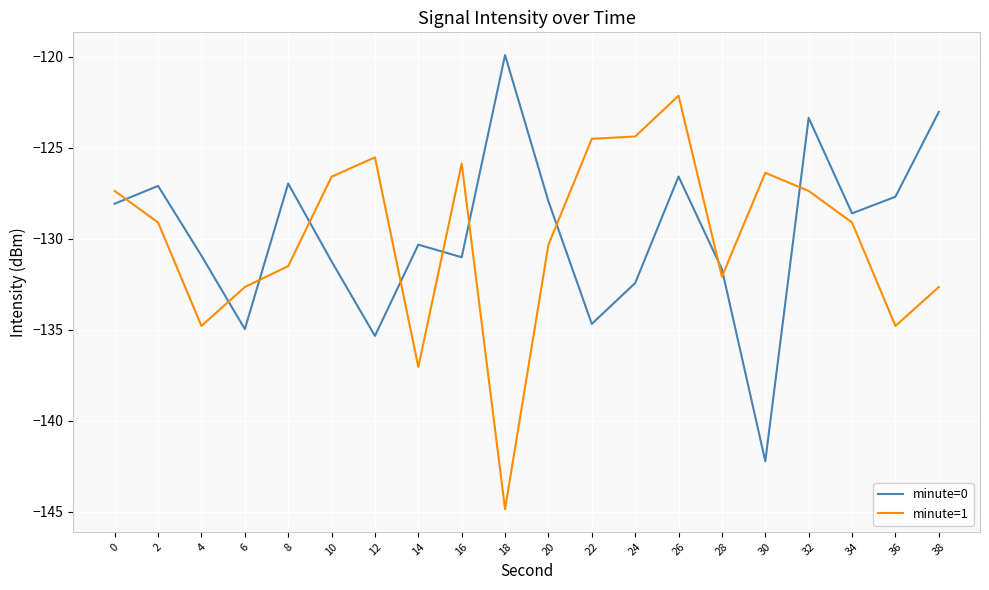

What is the maximum value shown in the chart?

-119.9